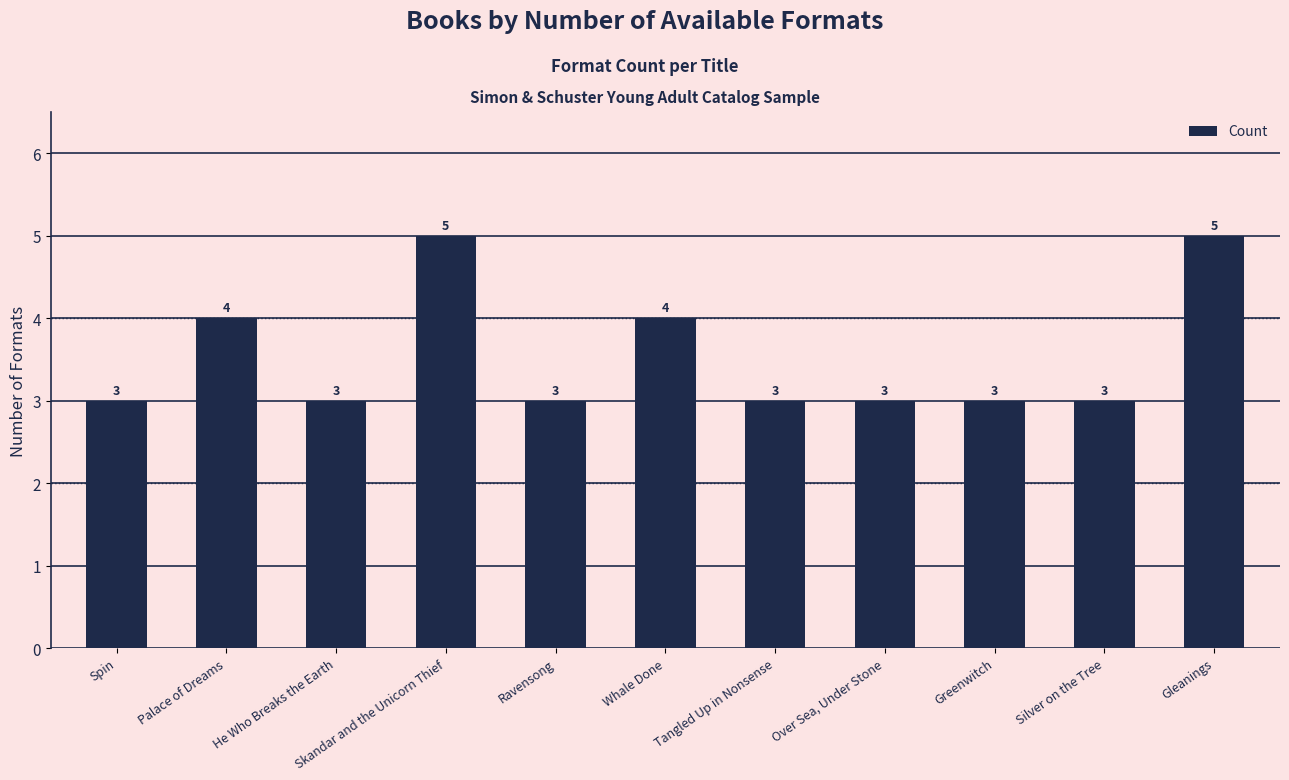

Count the number of values greater than 3.

4